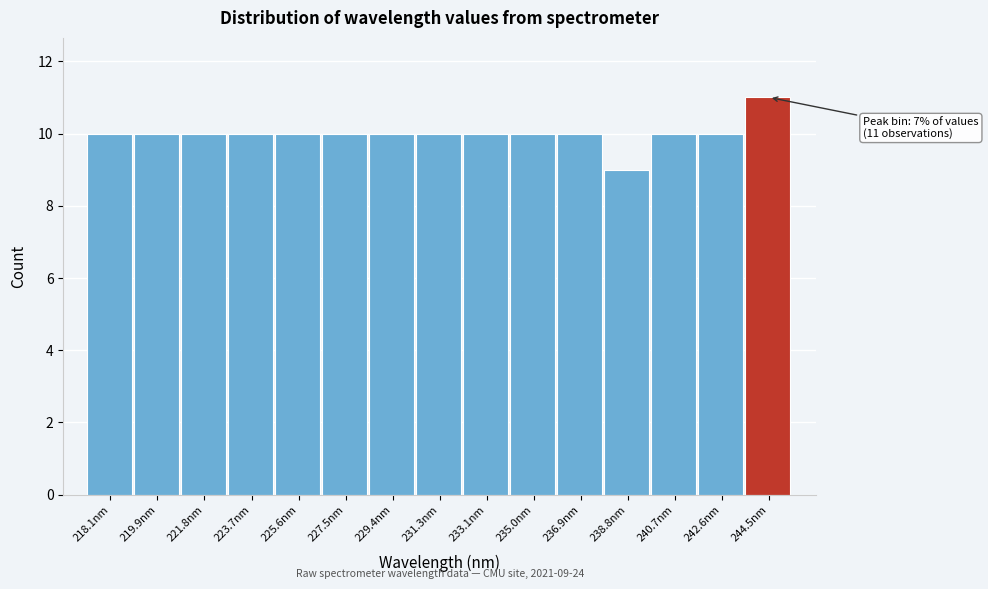

Reading right to left, what are all the values shown in this chart?

244.5nm=11	242.6nm=10	240.7nm=10	238.8nm=9	236.9nm=10	235.0nm=10	233.1nm=10	231.3nm=10	229.4nm=10	227.5nm=10	225.6nm=10	223.7nm=10	221.8nm=10	219.9nm=10	218.1nm=10